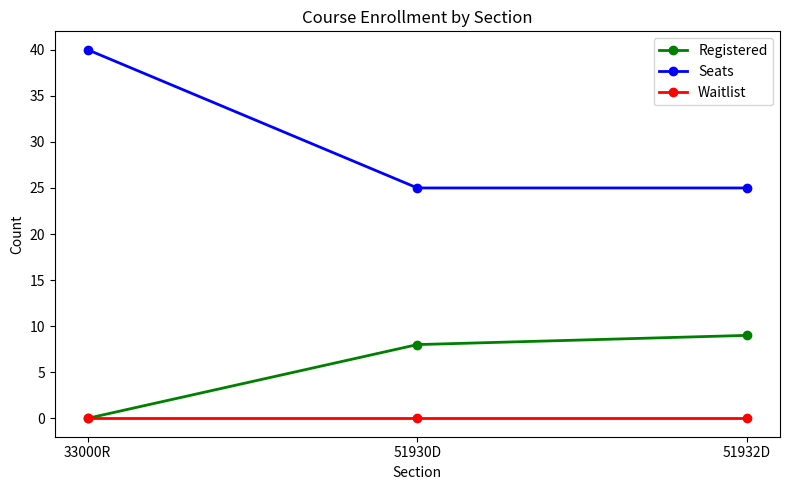

What is the maximum value for Seats?

40